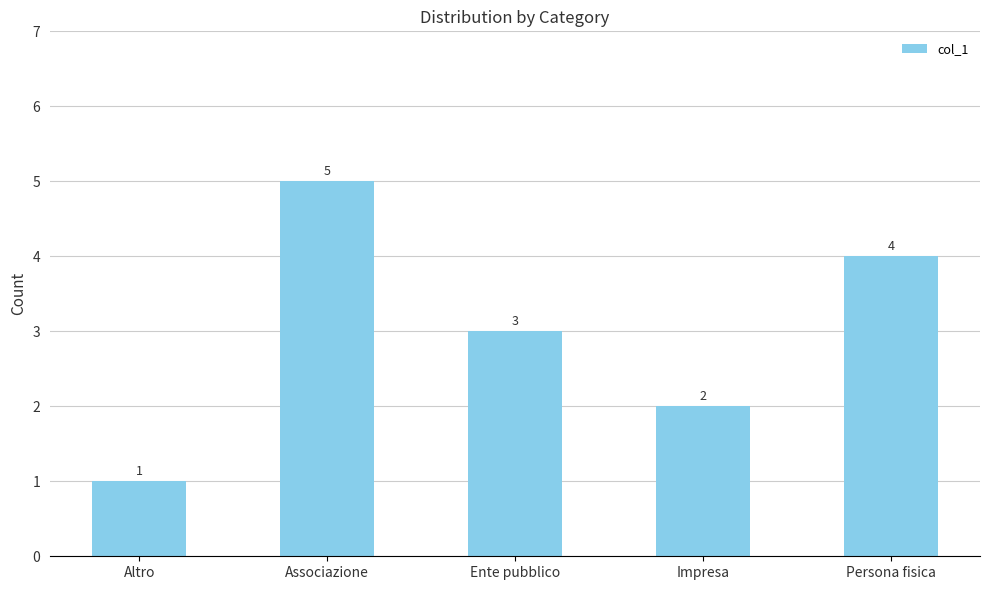

What is the ratio of the value at Associazione to the value at Ente pubblico?

1.7